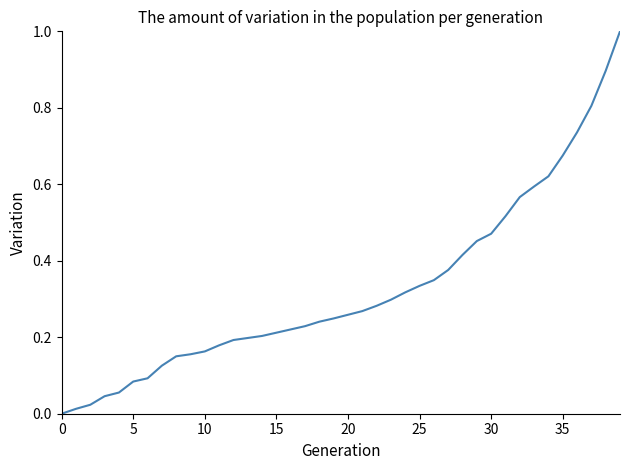

What is the difference between the maximum and minimum values?

1.0